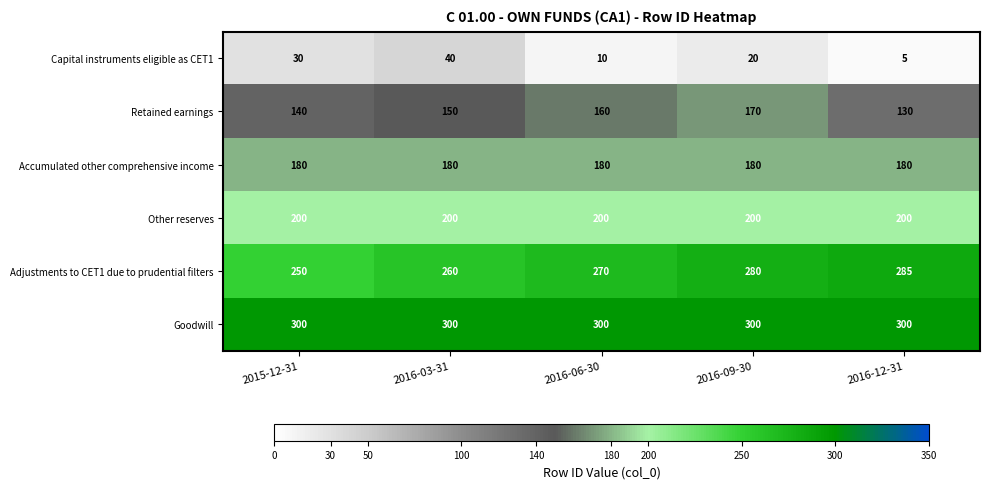

Where is Capital instruments eligible as CET1 nearest to the value 22?

2016-09-30